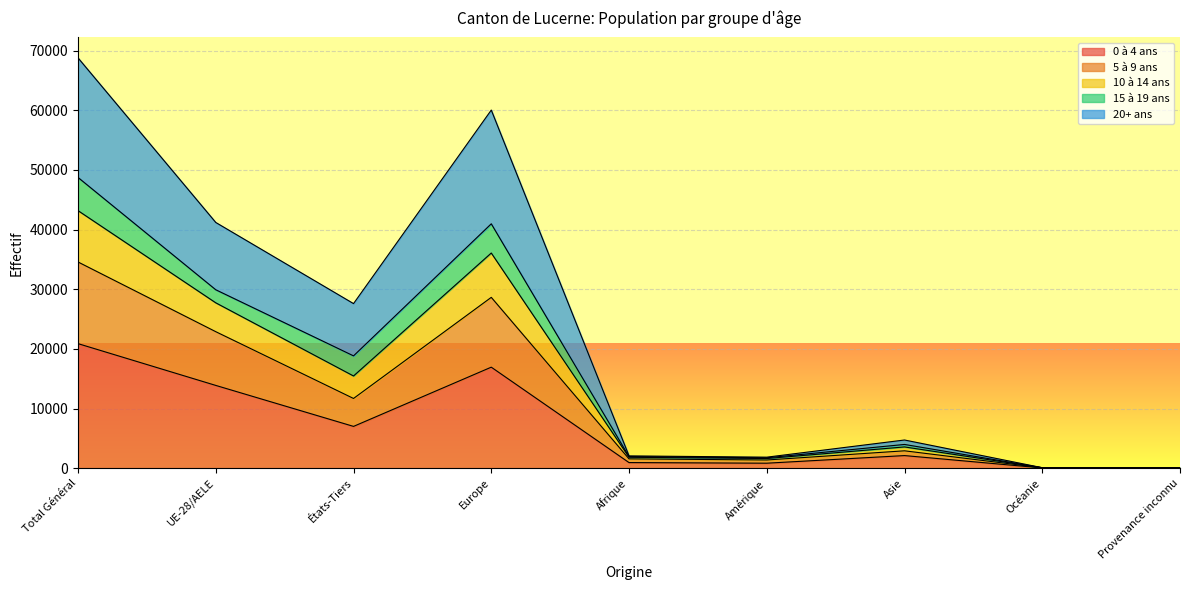

Which category has the highest value in the 0 à 4 ans series?

Total Général